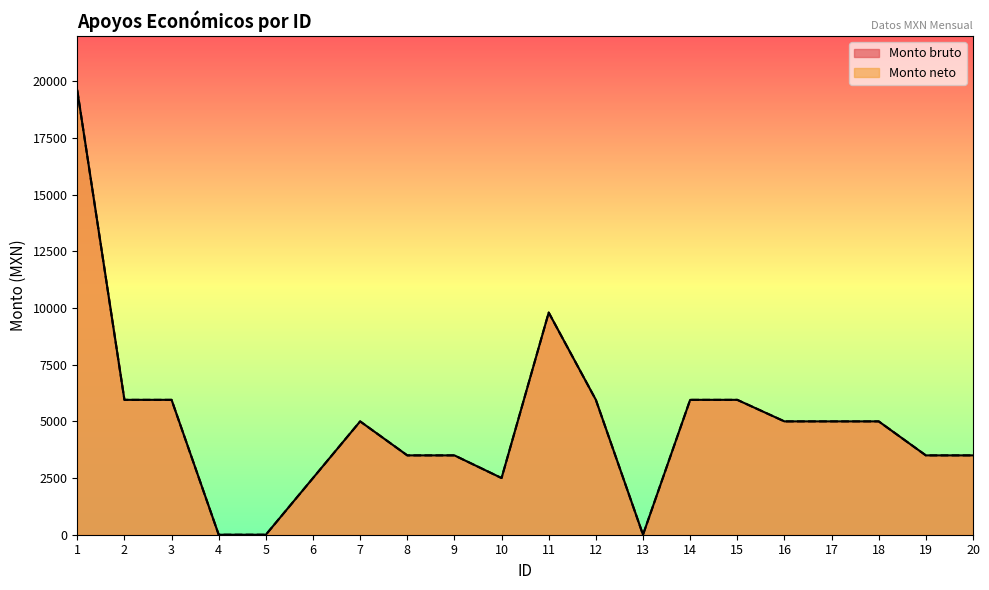

How many data points does each series have?

20